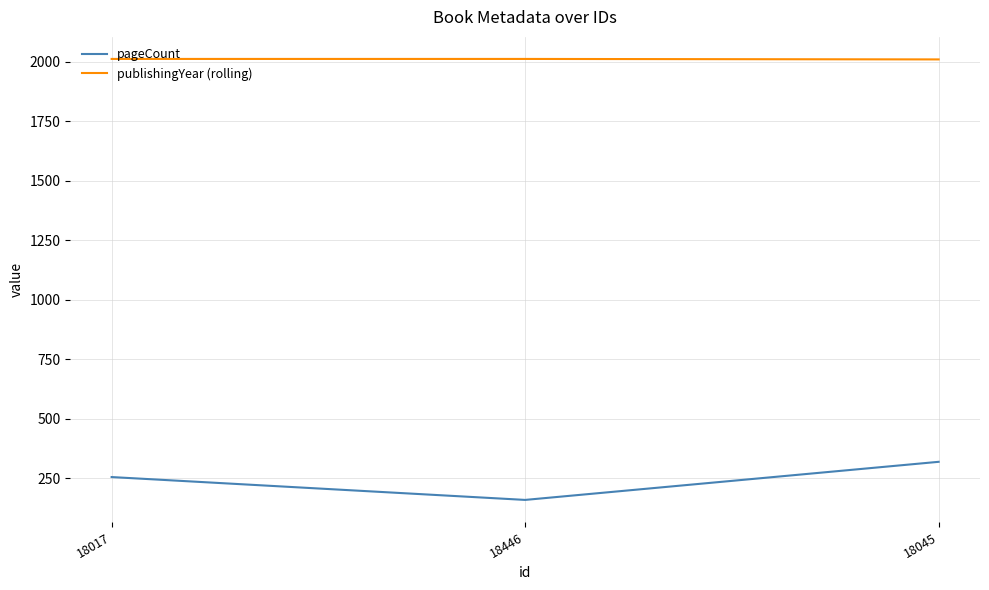

Which series has the largest total across all categories?

publishingYear (rolling)